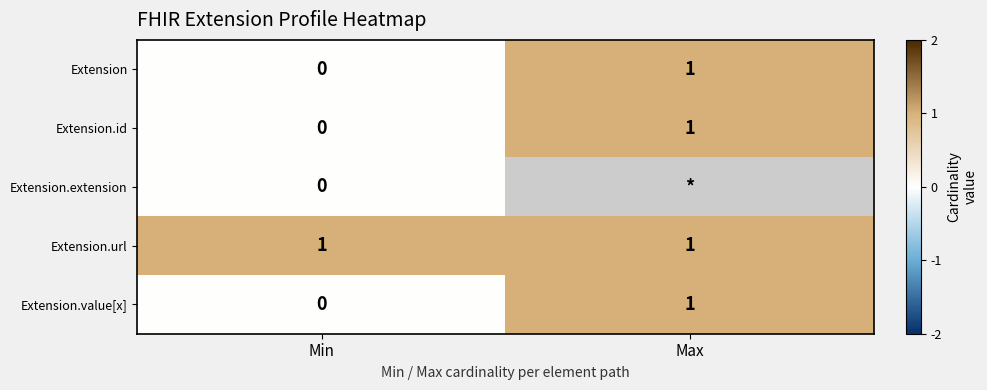

Where is Extension nearest to the value 0?

Min